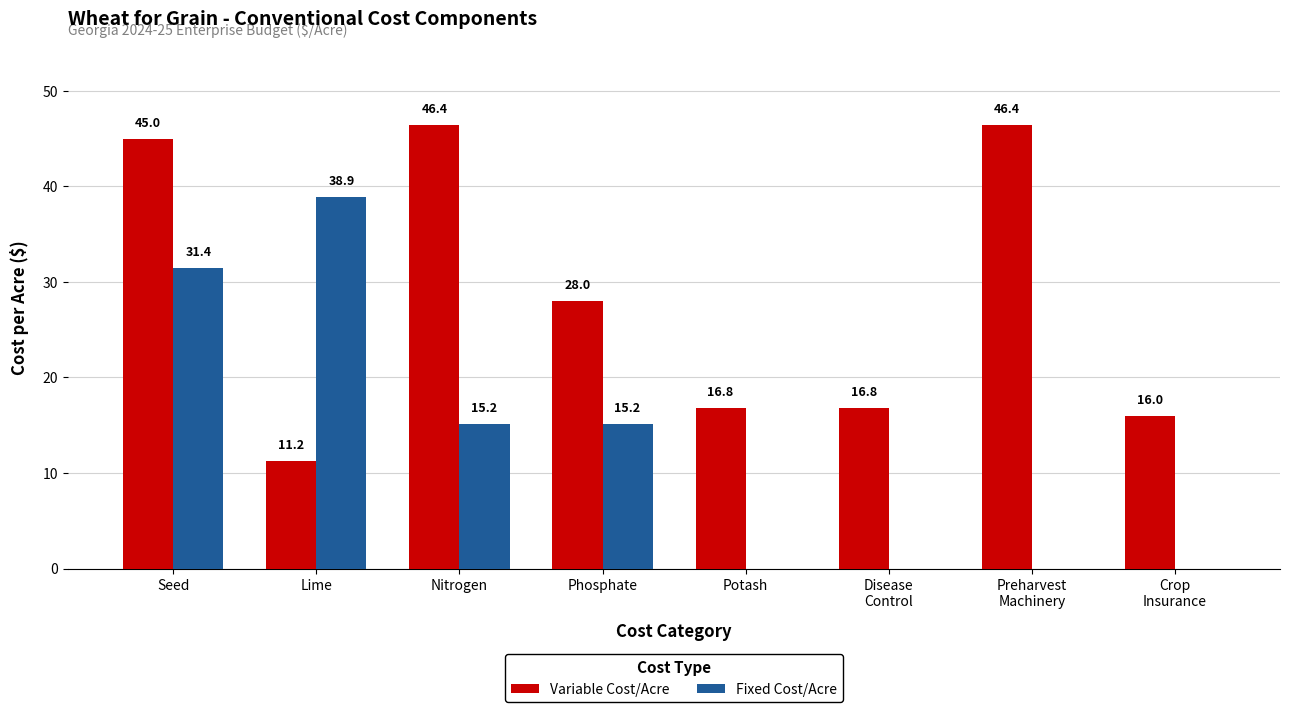

Where does the Fixed Cost/Acre series first go above 15?

Seed